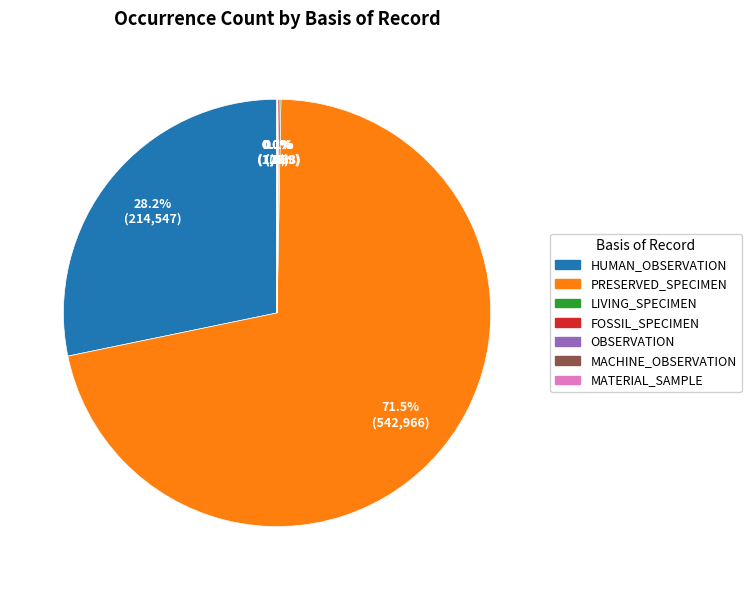

Is there a majority slice in this chart?

Yes